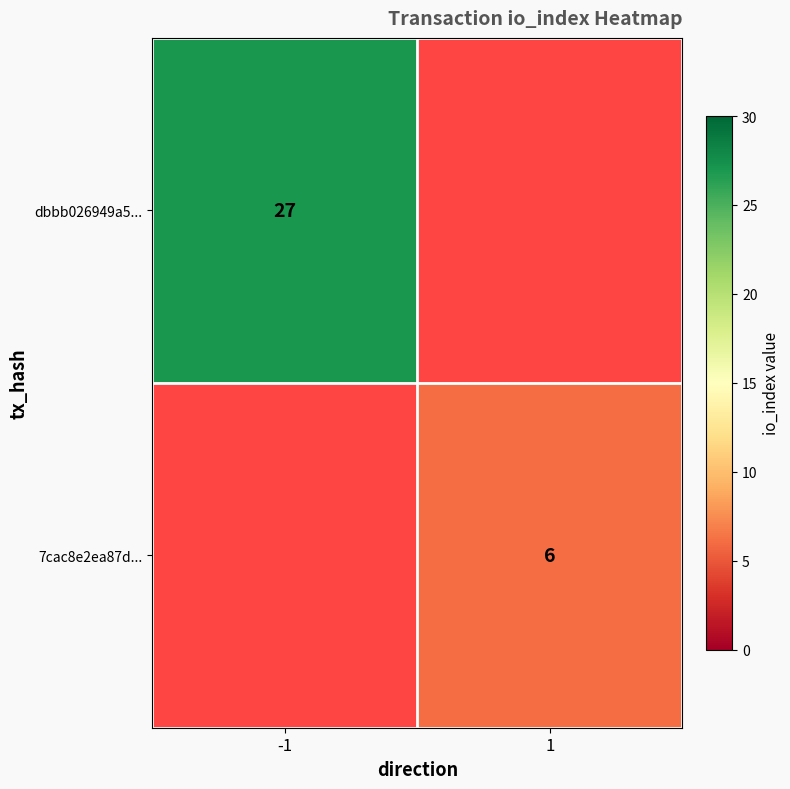

The value of dbbb026949a5... at -1 is 43. True or false?

False